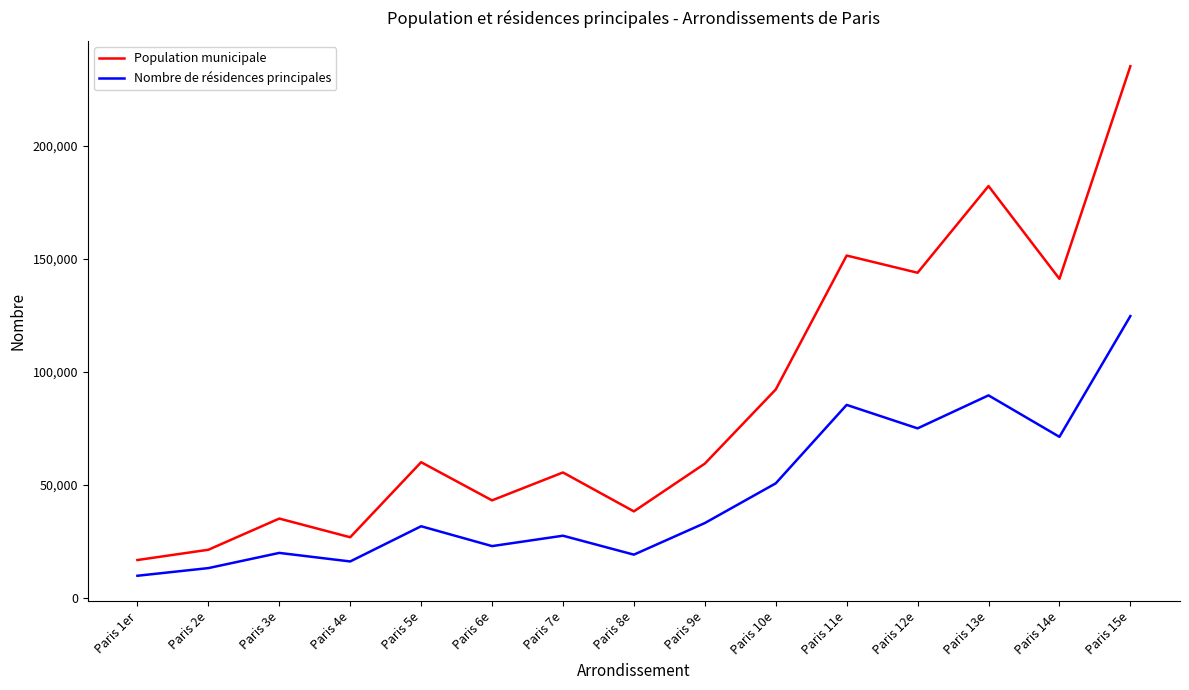

What position from the right is Paris 3e?

13